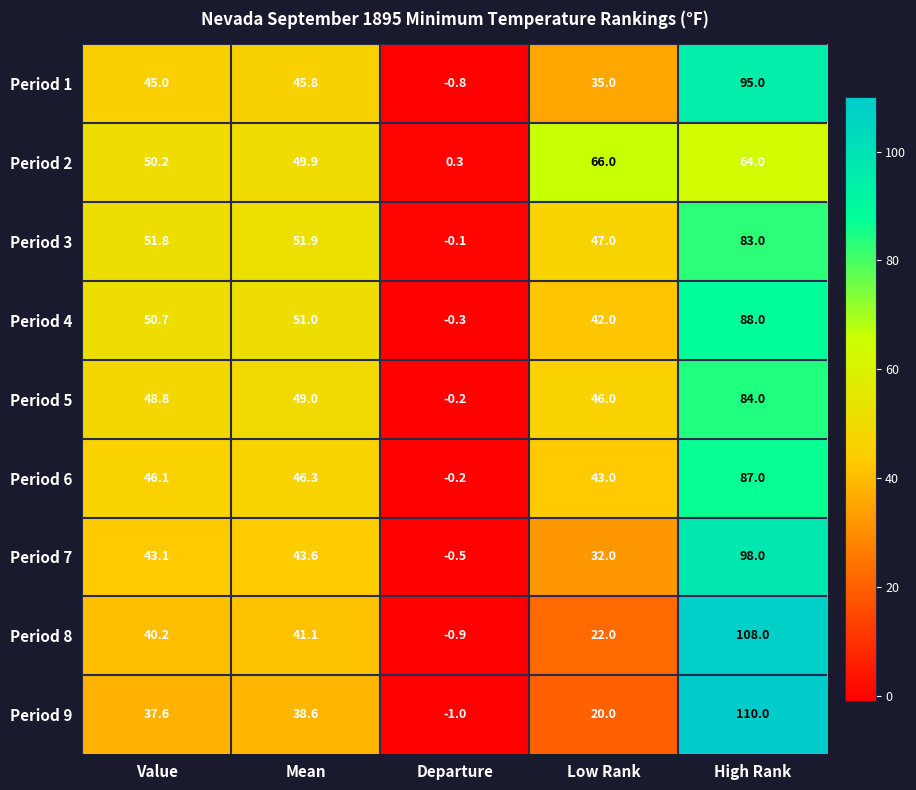

Which series has the largest range (max minus min)?

Period 9